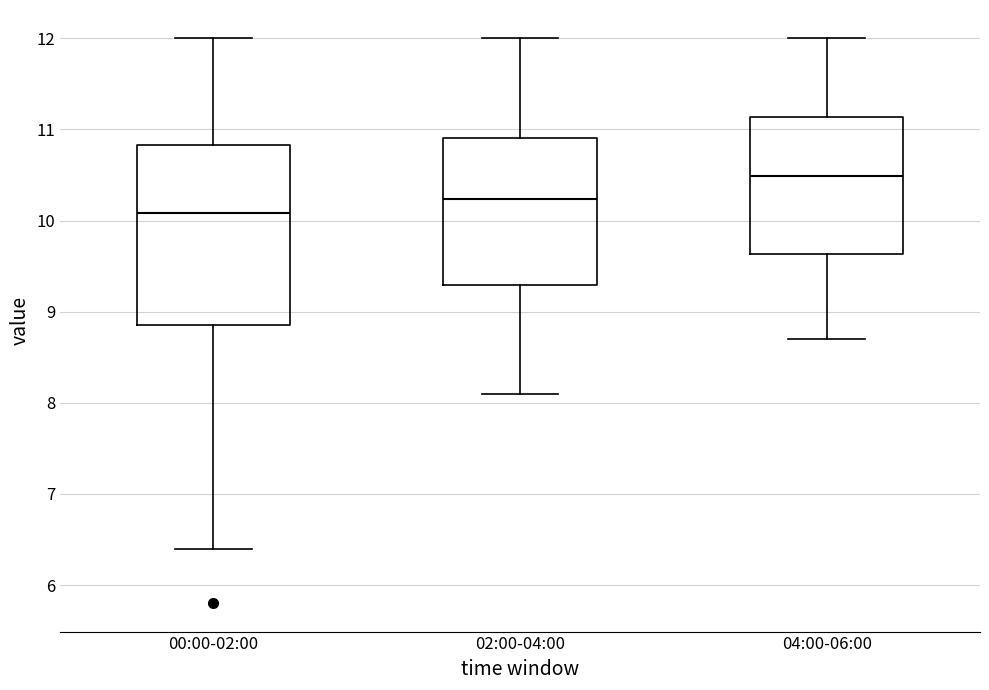

Which box has the highest median line?

04:00-06:00